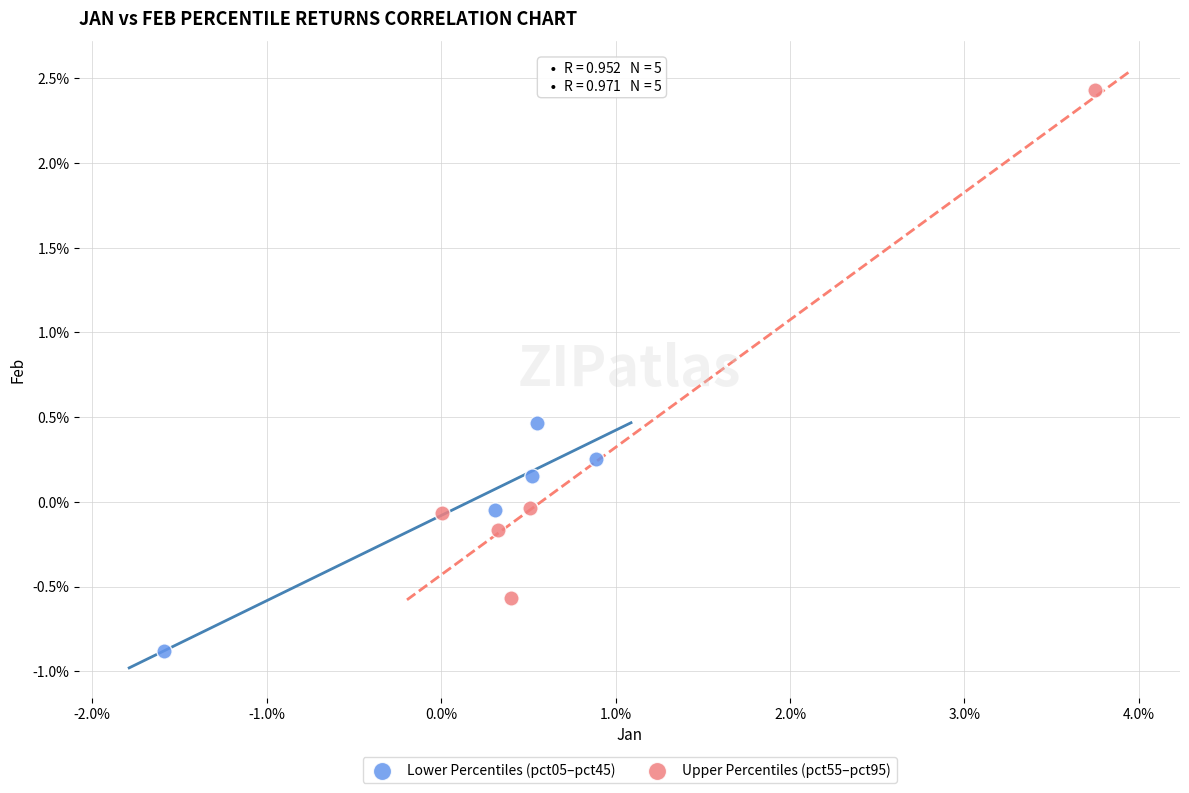

What are all the series names shown in the legend?

Lower Percentiles (pct05–pct45), Upper Percentiles (pct55–pct95)